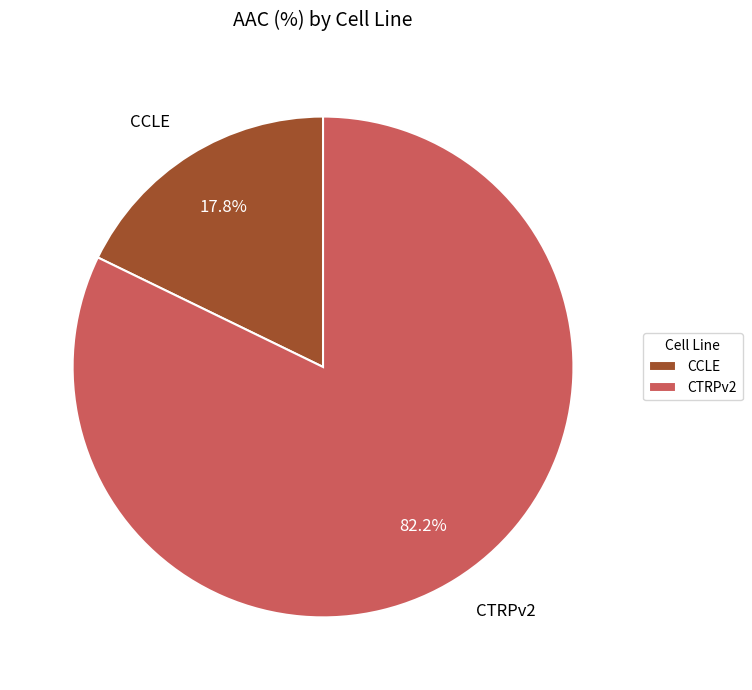

What percentage is the CTRPv2 slice, to the nearest percent?

82%